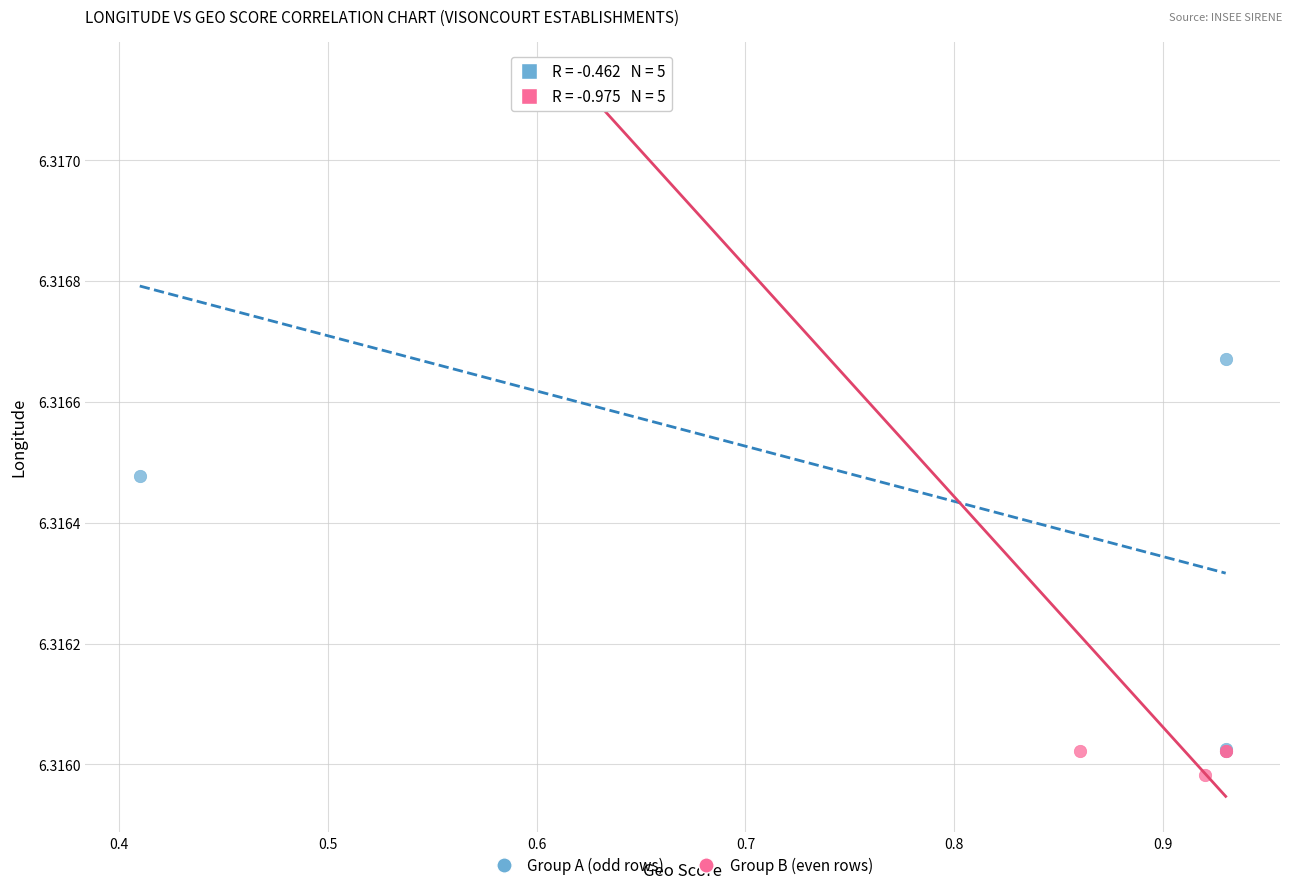

What are all the series names shown in the legend?

Group A (odd rows), Group B (even rows)